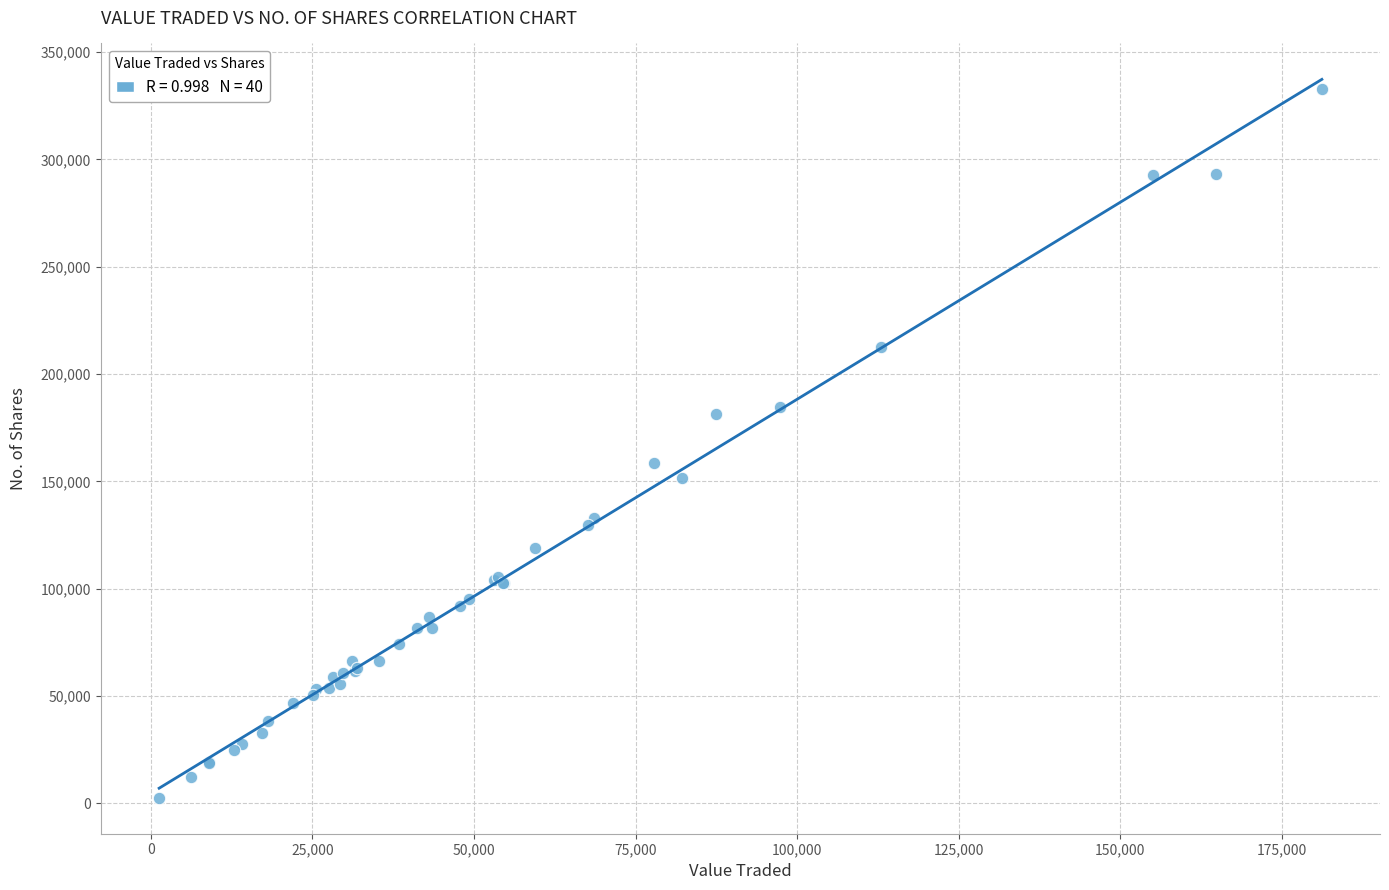

What Y value in the scatter plot is closest to 167756?

158589